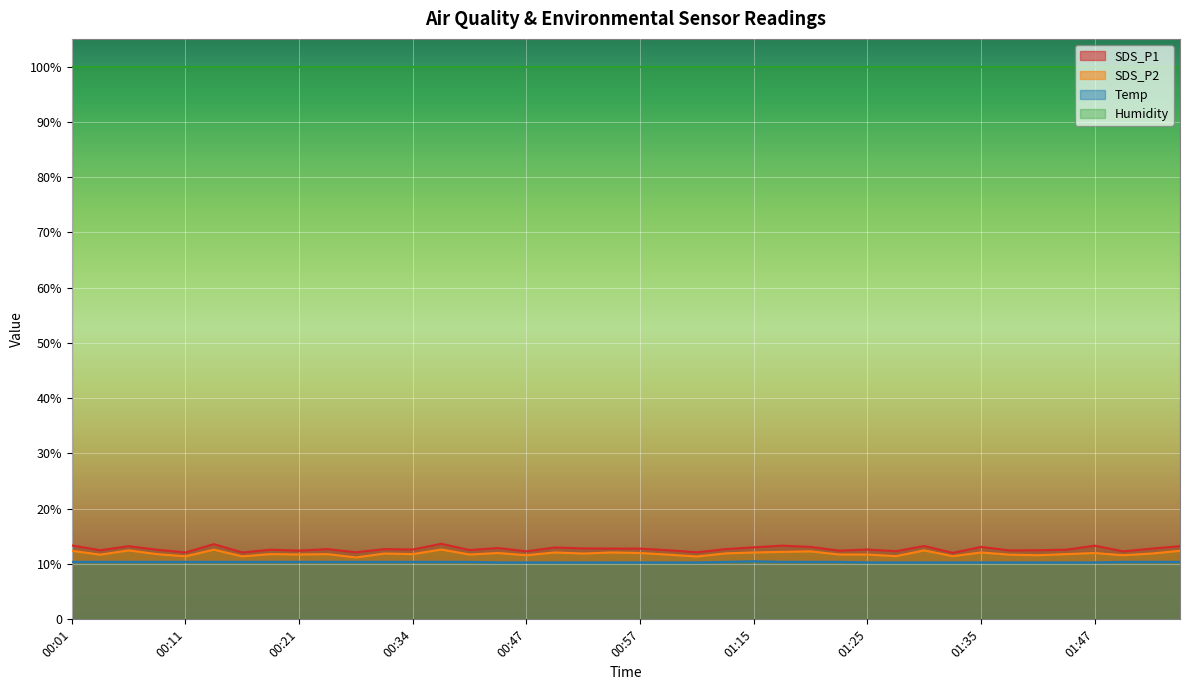

Does the chart display data point markers on the line(s)?

No